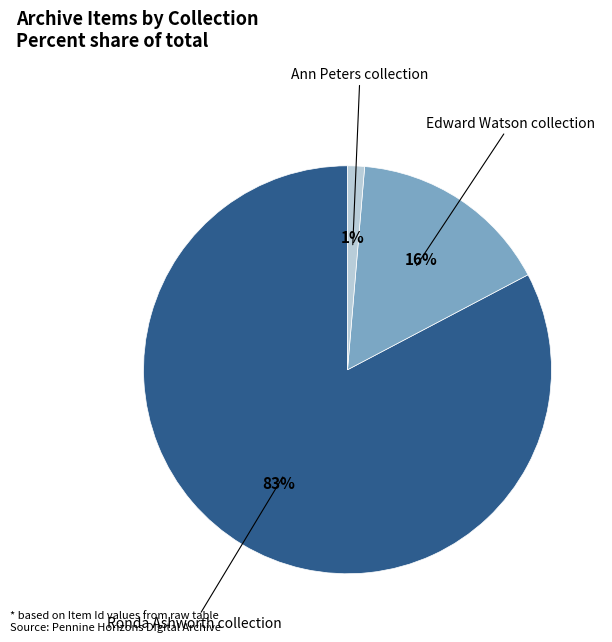

Is there a majority slice in this chart?

Yes